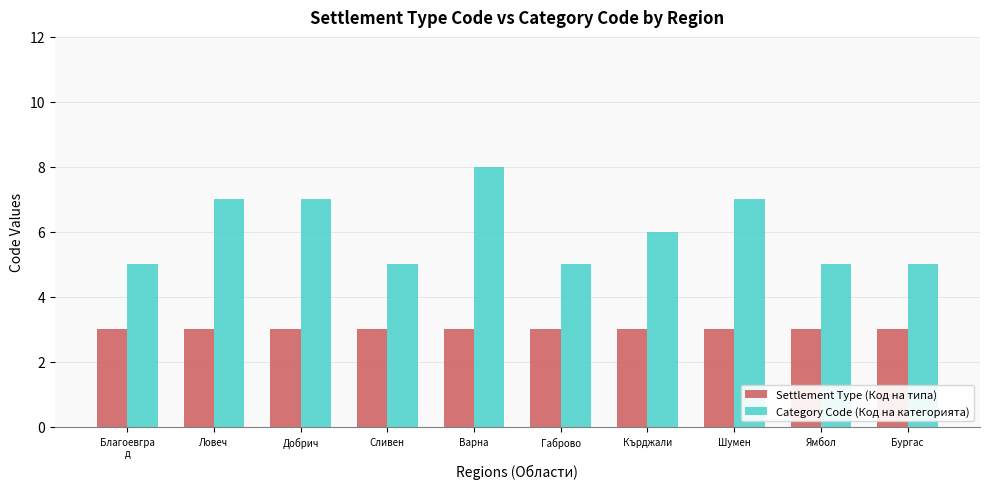

What is the difference between the highest and lowest values at Добрич?

4